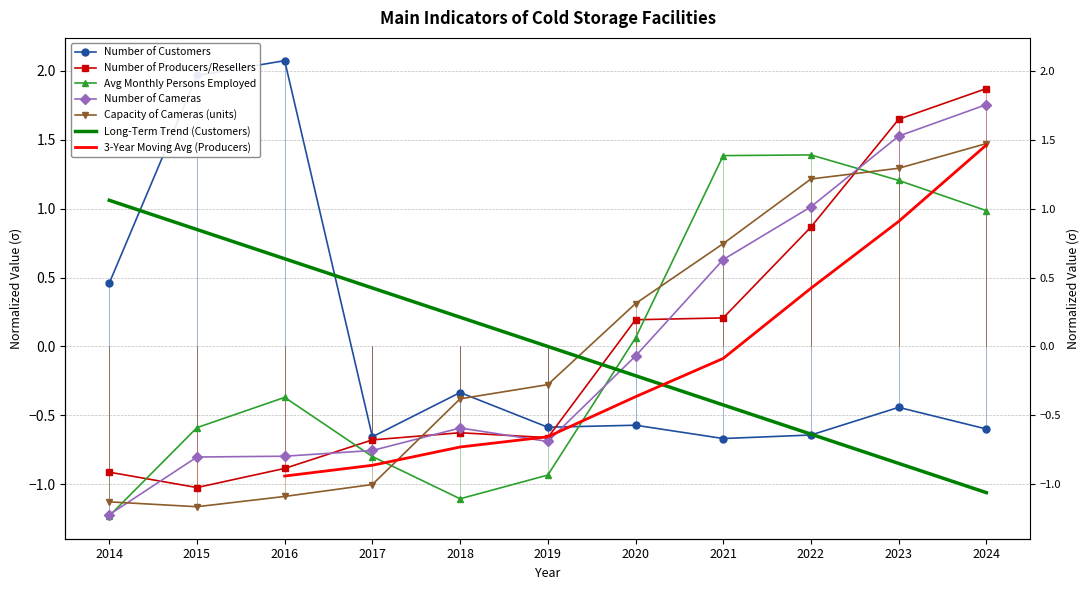

Which series has the largest range (max minus min)?

Number of Cameras